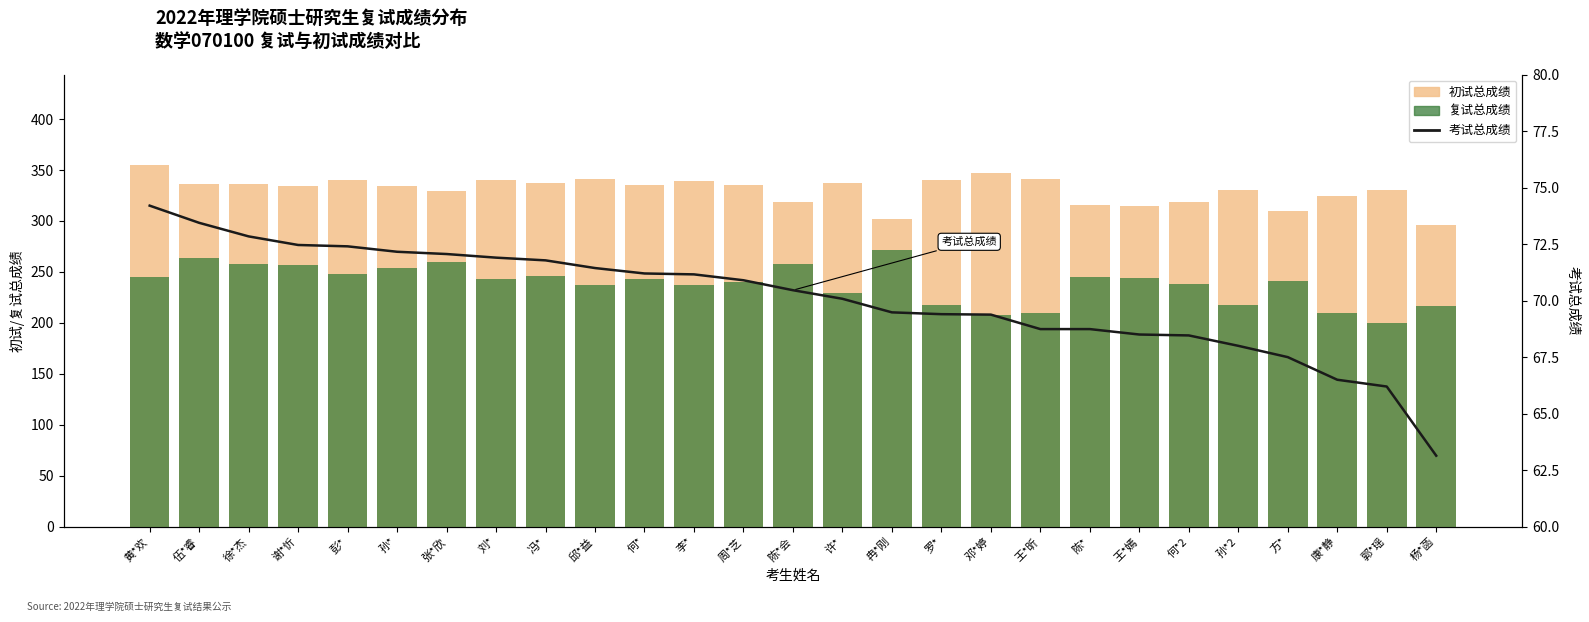

What is the sum of the 考试总成绩 values at 张*欣 and 许*?

142.1